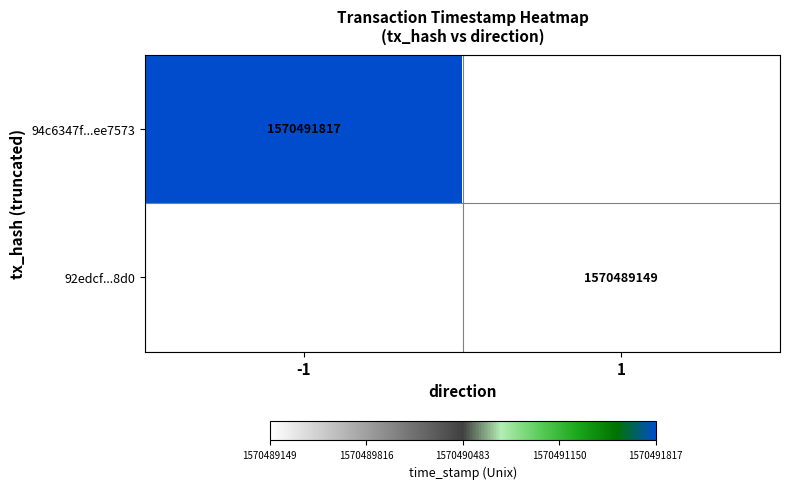

Is it true that 94c6347f...ee7573 equals 2247593579.3 at -1?

False